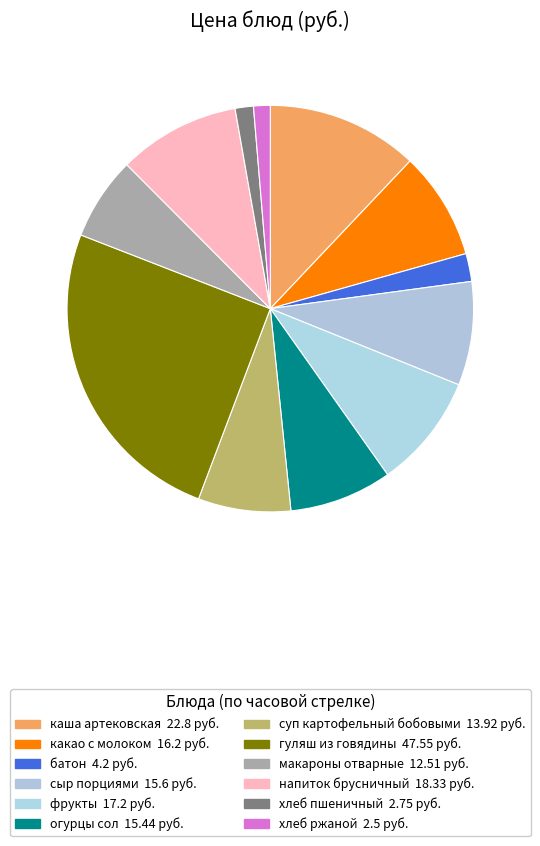

Is it true that суп картофельный бобовыми is 7% of the pie?

True